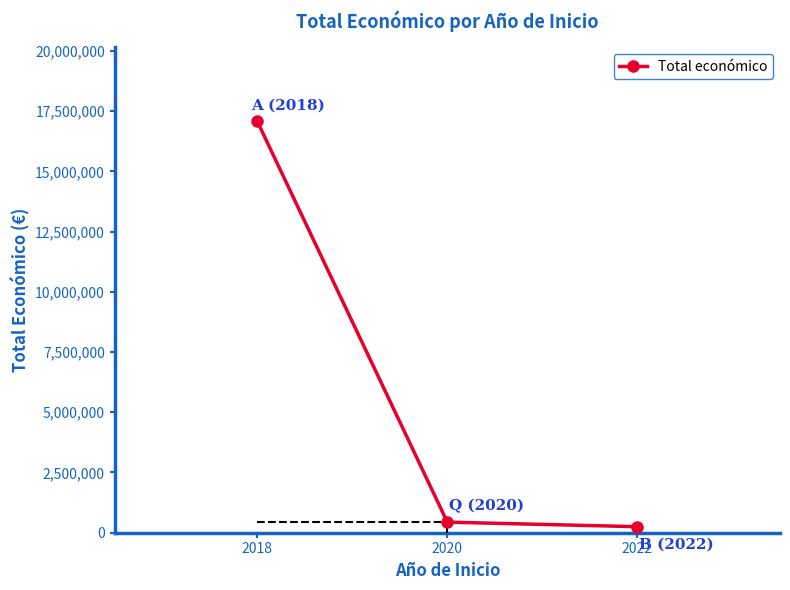

What is the average value?

5924025